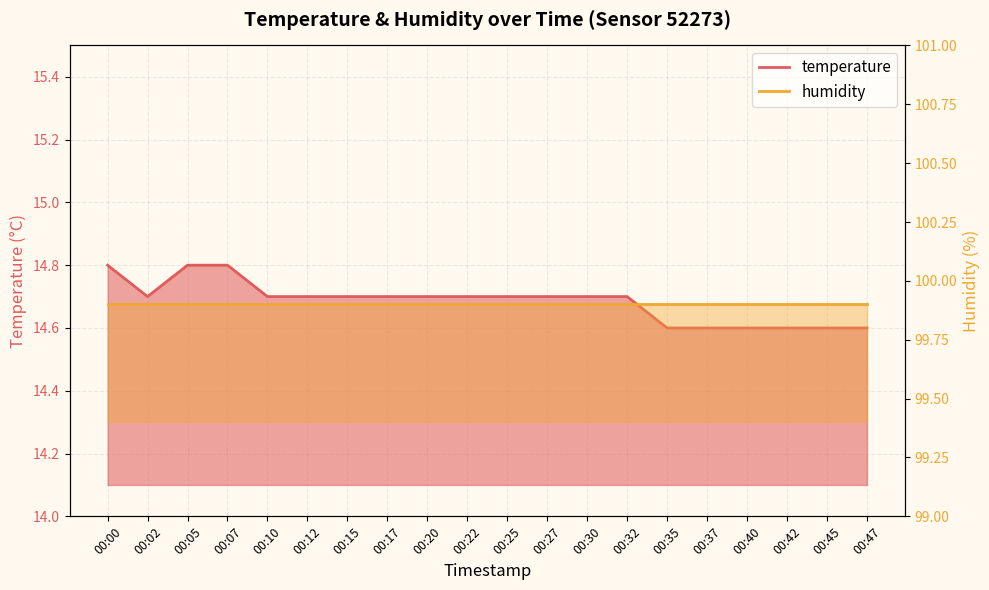

Which has a higher value, 00:12 or 00:22?

00:12